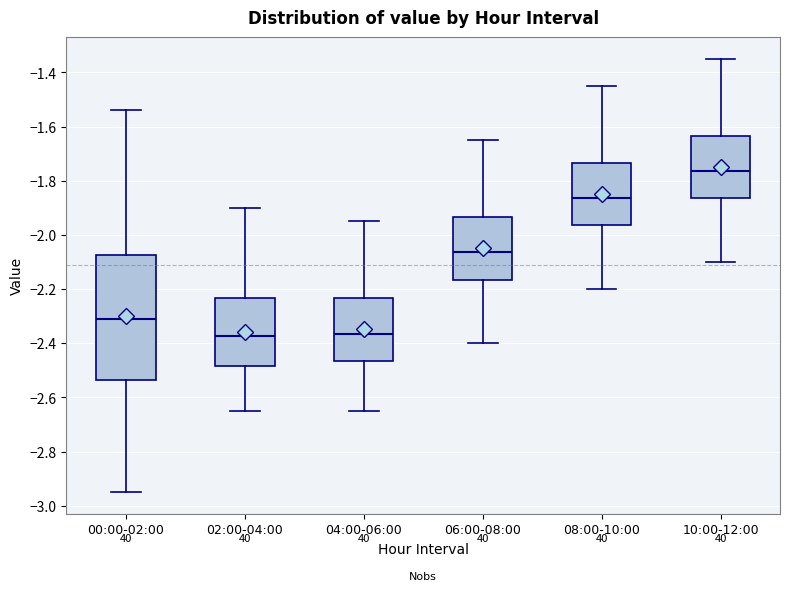

Reading left to right, transcribe this box plot: for each box, give where its median line is, the range the box spans, and where its two whiskers end, as read against the y-axis. The values are not printed on the chart, so give them approximately, as read against the axis.

00:00-02:00: median -2.30, box -2.54 to -2.08, whiskers -2.94 to -1.54
02:00-04:00: median -2.38, box -2.48 to -2.24, whiskers -2.64 to -1.90
04:00-06:00: median -2.36, box -2.46 to -2.24, whiskers -2.64 to -1.94
06:00-08:00: median -2.06, box -2.16 to -1.94, whiskers -2.40 to -1.64
08:00-10:00: median -1.86, box -1.96 to -1.74, whiskers -2.20 to -1.44
10:00-12:00: median -1.76, box -1.86 to -1.64, whiskers -2.10 to -1.34